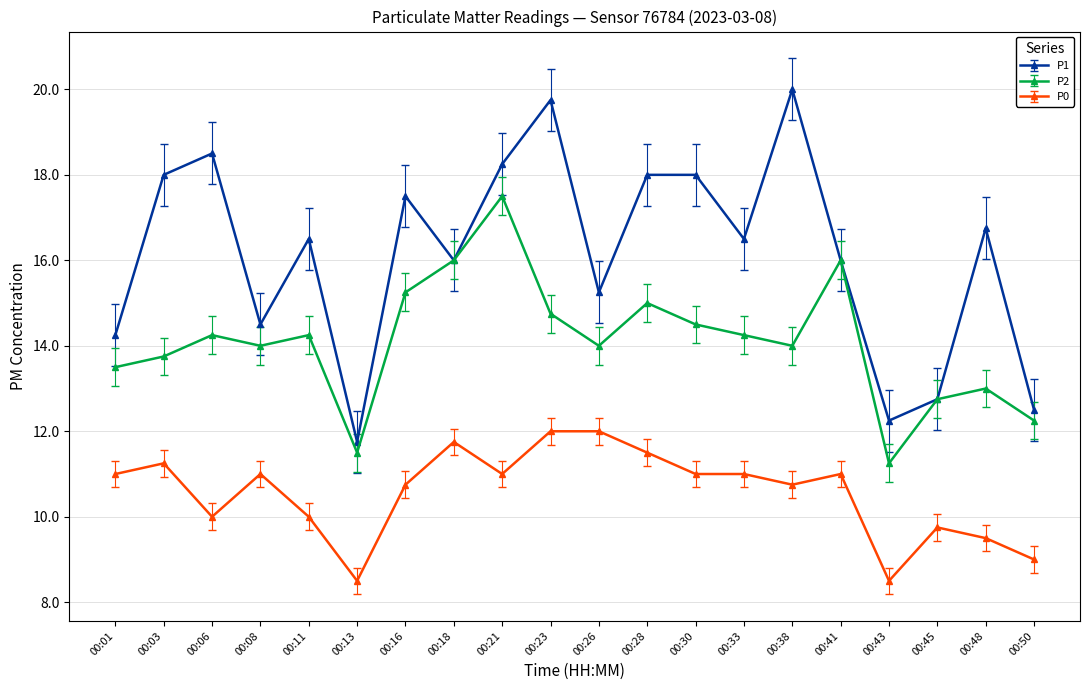

List the series in order of their peak value, lowest first.

P0, P2, P1